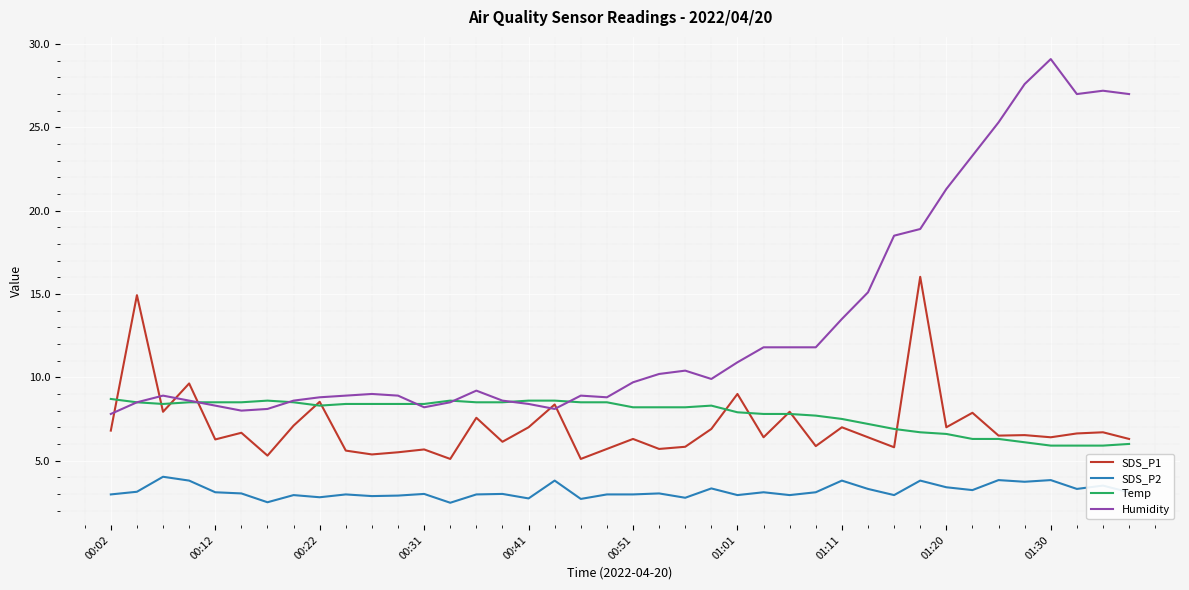

Count the number of data series in this chart.

4